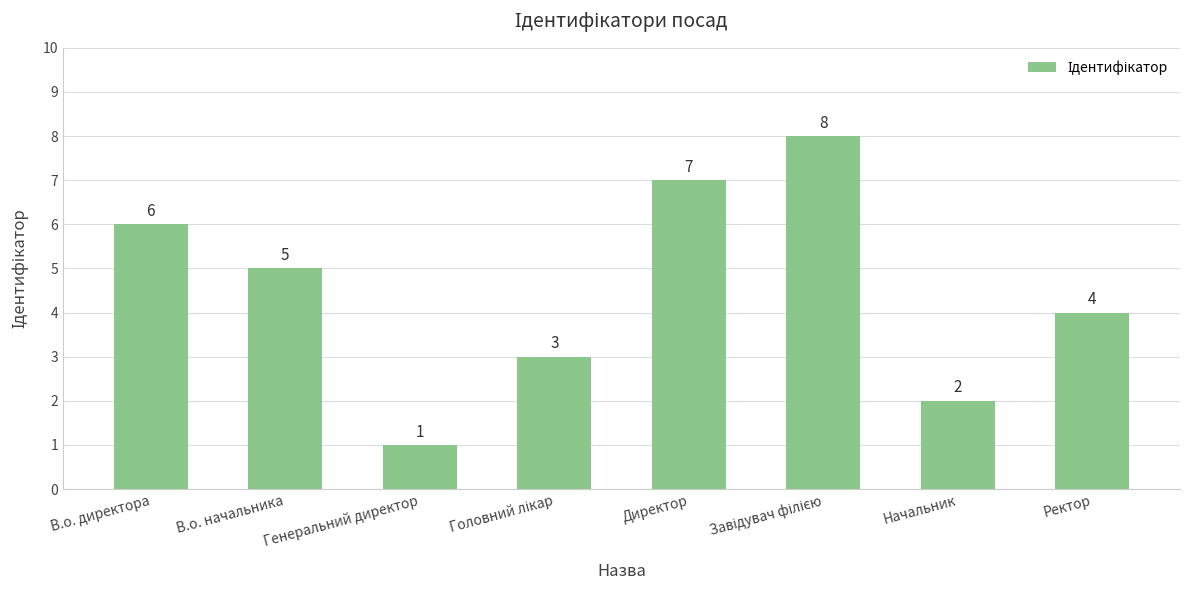

Reading left to right, list all the values displayed in this chart.

6	5	1	3	7	8	2	4